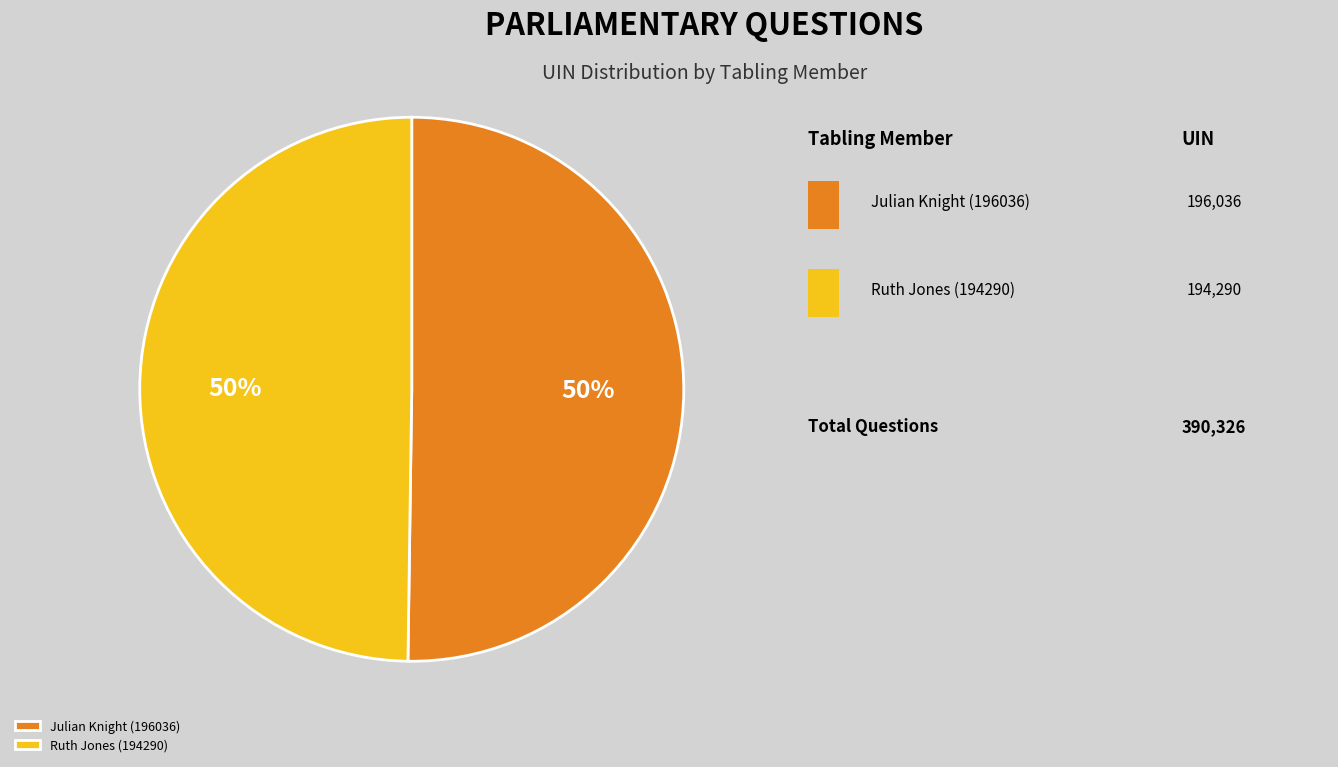

Approximately how many times larger is the value at Ruth Jones (194290) compared to Julian Knight (196036)?

1.0